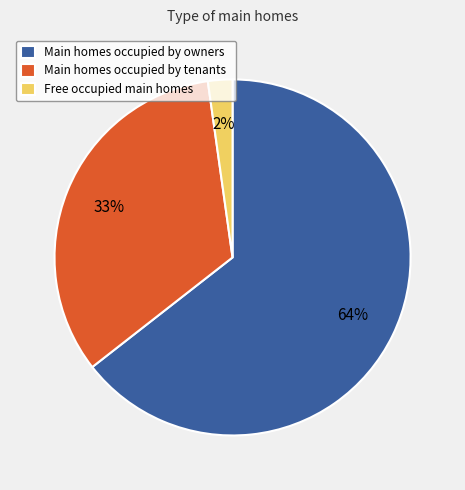

Which slice is the smallest?

Free occupied main homes